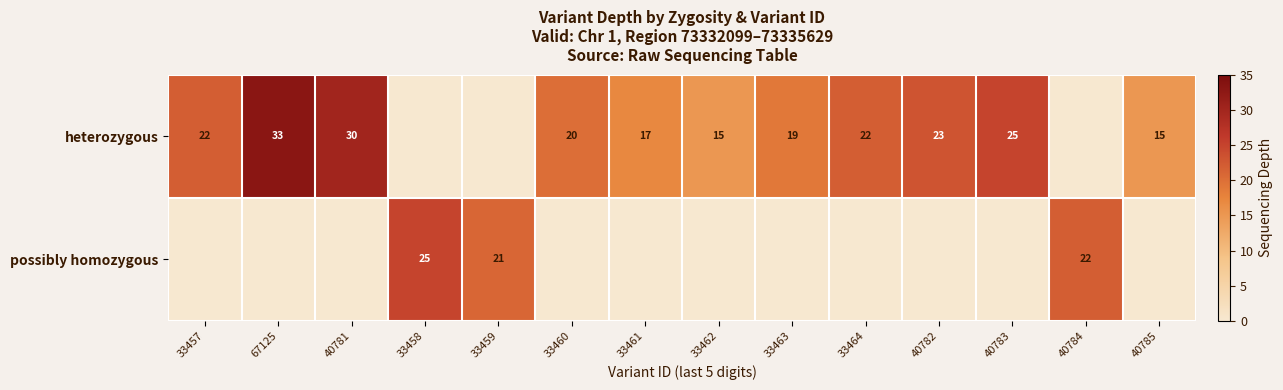

What is the difference between the highest and lowest values at 40785?

15